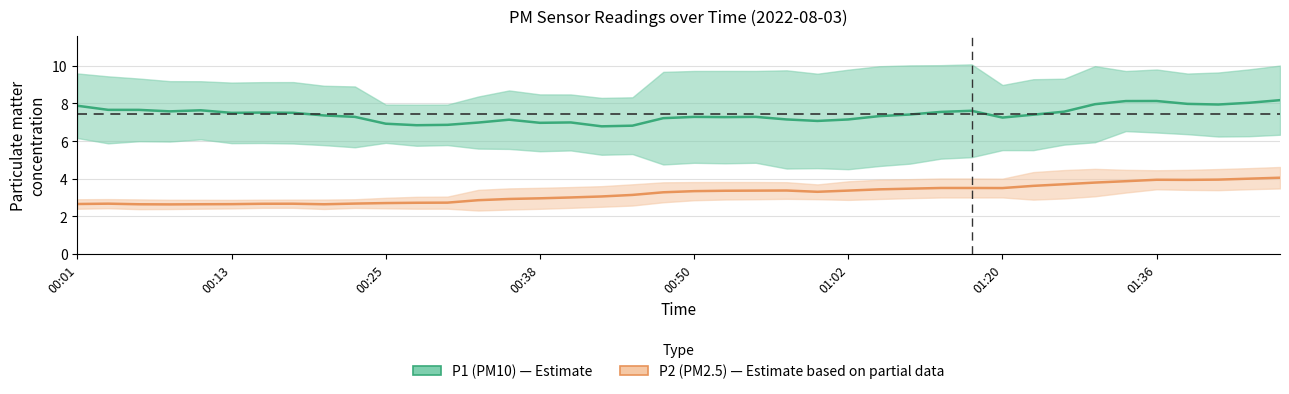

What is the label of the 29th point from the left?

01:10